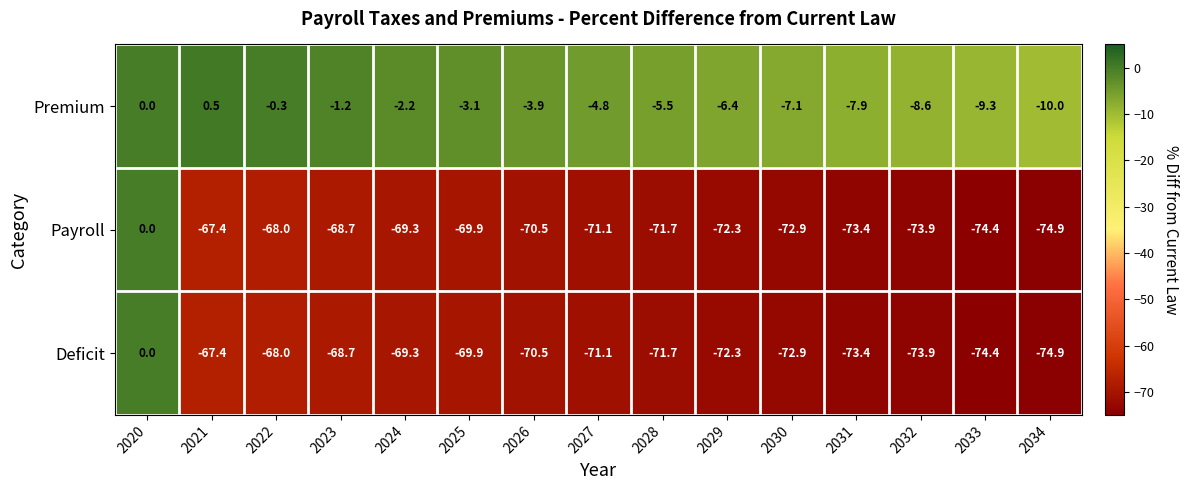

What is the average value of the Premium series?

-4.7